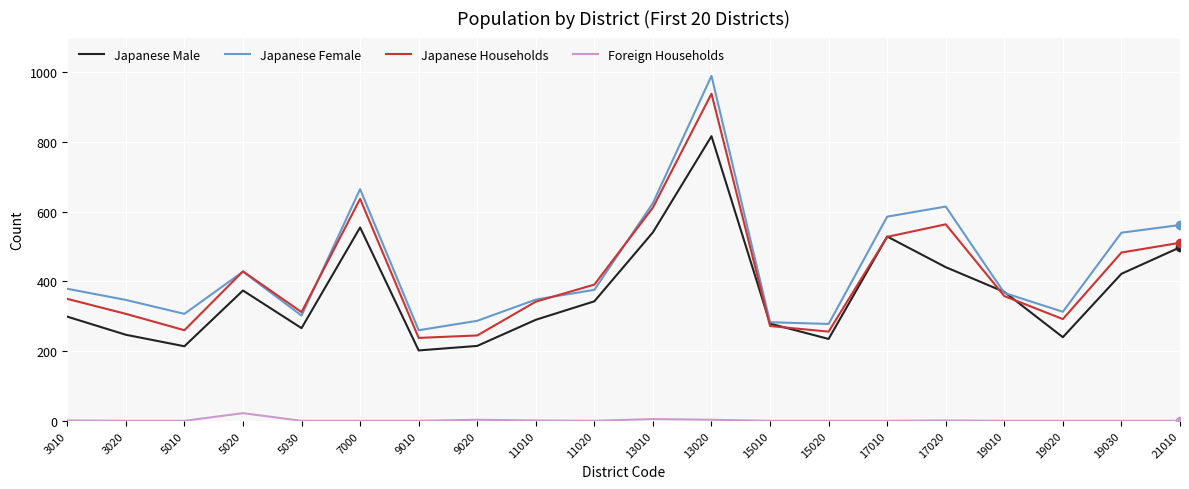

Between 5030 and 7000, which series saw the biggest shift?

Japanese Female